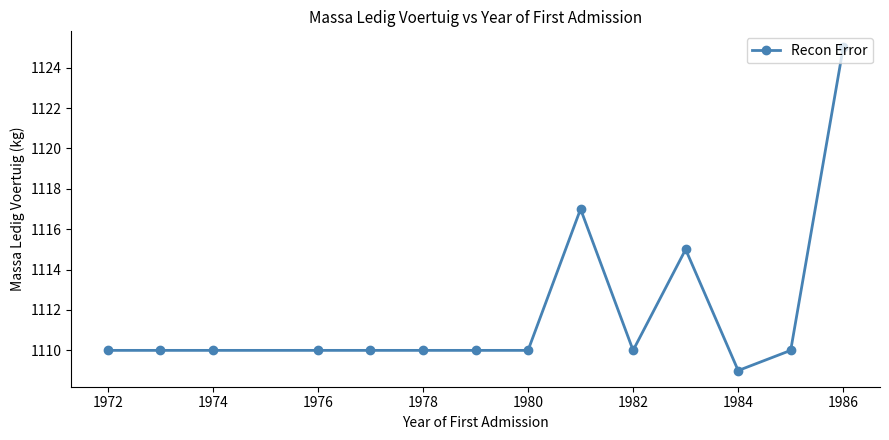

What is the sum of all values?

15566